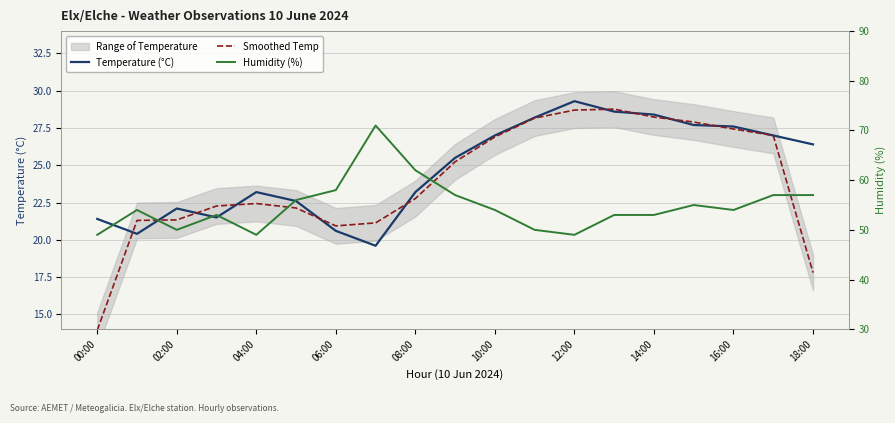

What is the average value of the Smoothed Temp series?

23.9